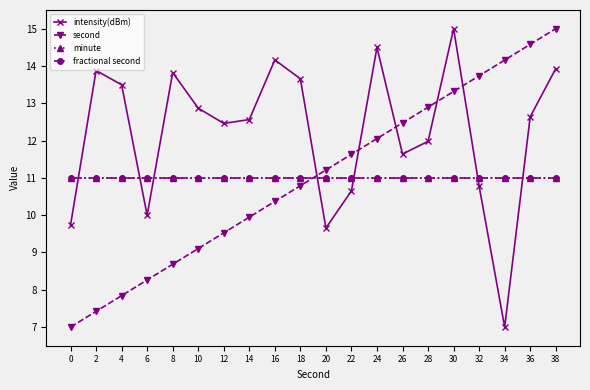

True or false: minute has a value of 17.0 at 32.

False